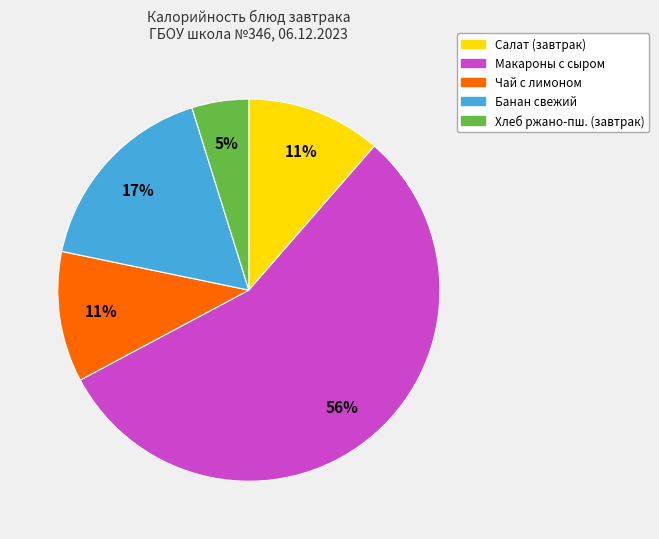

How many slices are in this pie chart?

5